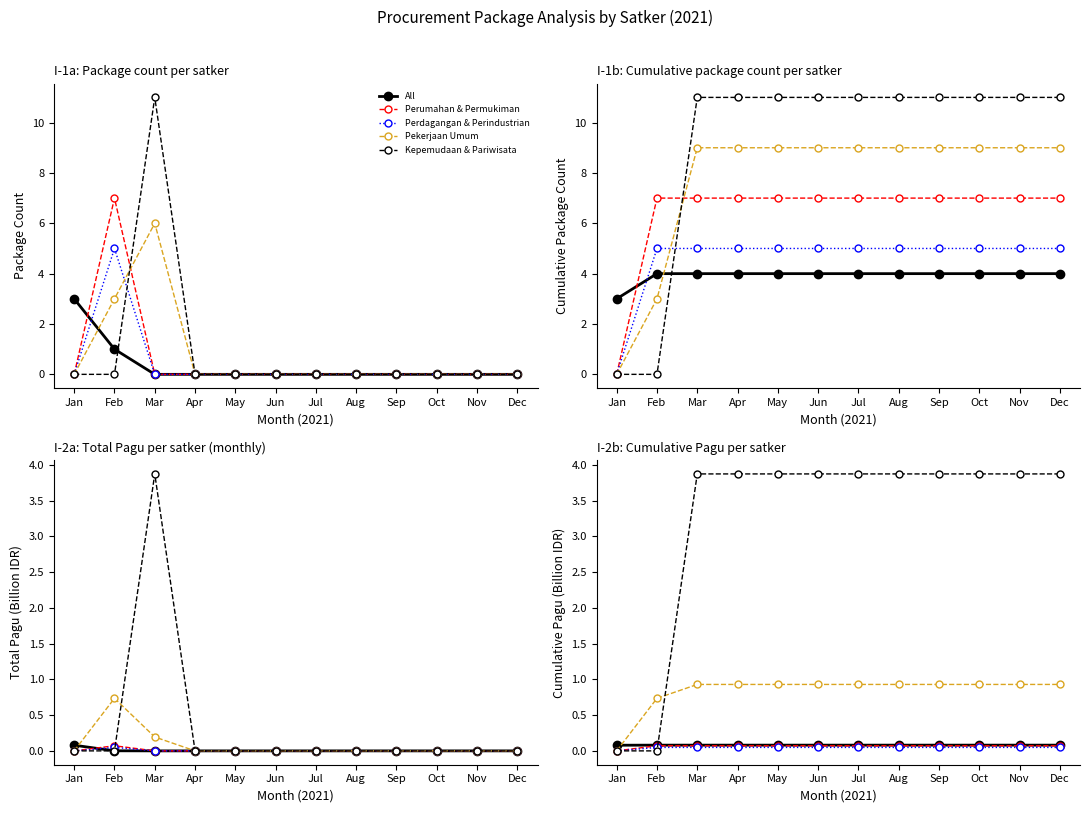

Reading right to left, extract all data points from this chart.

All: Dec=0.1	Nov=0.1	Oct=0.1	Sep=0.1	Aug=0.1	Jul=0.1	Jun=0.1	May=0.1	Apr=0.1	Mar=0.1	Feb=0.1	Jan=0.1
Perumahan & Permukiman: Dec=0.1	Nov=0.1	Oct=0.1	Sep=0.1	Aug=0.1	Jul=0.1	Jun=0.1	May=0.1	Apr=0.1	Mar=0.1	Feb=0.1	Jan=0.0
Perdagangan & Perindustrian: Dec=0.0	Nov=0.0	Oct=0.0	Sep=0.0	Aug=0.0	Jul=0.0	Jun=0.0	May=0.0	Apr=0.0	Mar=0.0	Feb=0.0	Jan=0.0
Pekerjaan Umum: Dec=0.9	Nov=0.9	Oct=0.9	Sep=0.9	Aug=0.9	Jul=0.9	Jun=0.9	May=0.9	Apr=0.9	Mar=0.9	Feb=0.7	Jan=0.0
Kepemudaan & Pariwisata: Dec=3.9	Nov=3.9	Oct=3.9	Sep=3.9	Aug=3.9	Jul=3.9	Jun=3.9	May=3.9	Apr=3.9	Mar=3.9	Feb=0.0	Jan=0.0